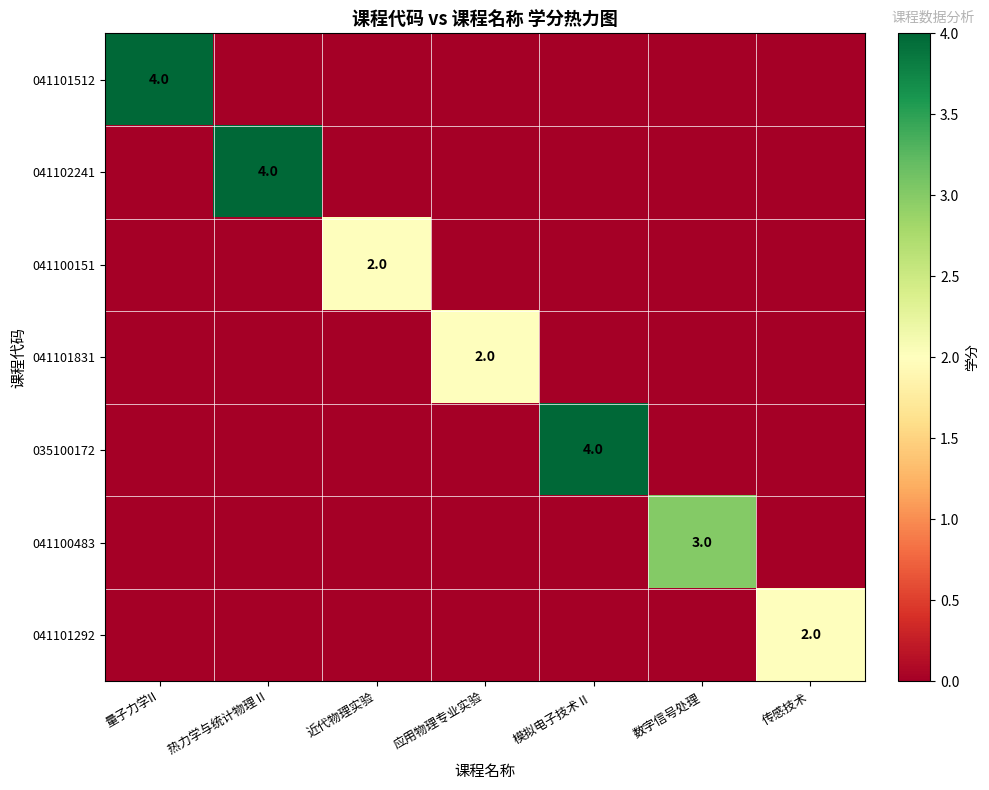

At which category is the sum across all series the highest?

量子力学II